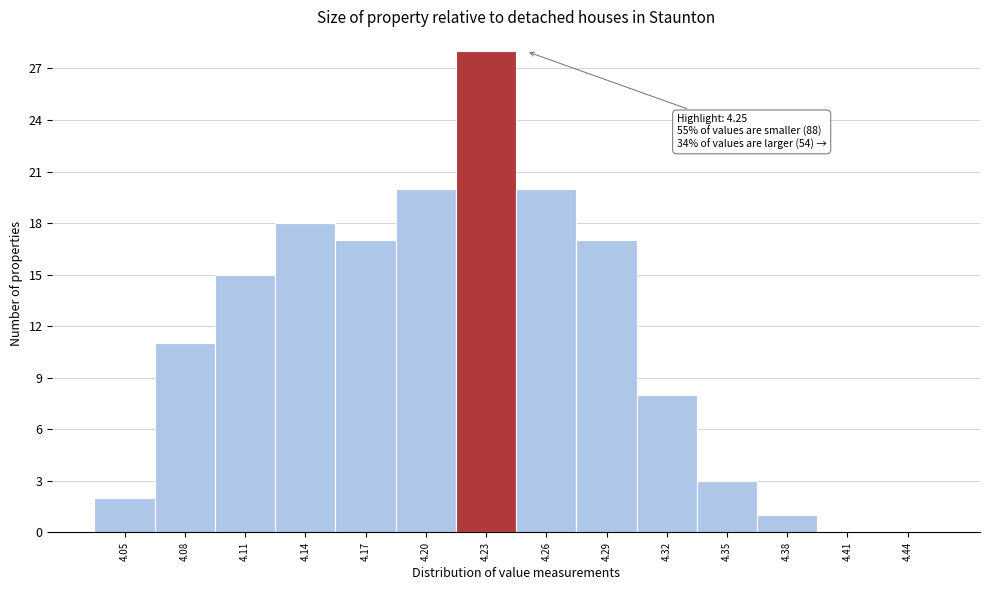

Reading left to right, list all the values displayed in this chart.

4.05=2	4.08=11	4.11=15	4.14=18	4.17=17	4.20=20	4.23=28	4.26=20	4.29=17	4.32=8	4.35=3	4.38=1	4.41=0	4.44=0